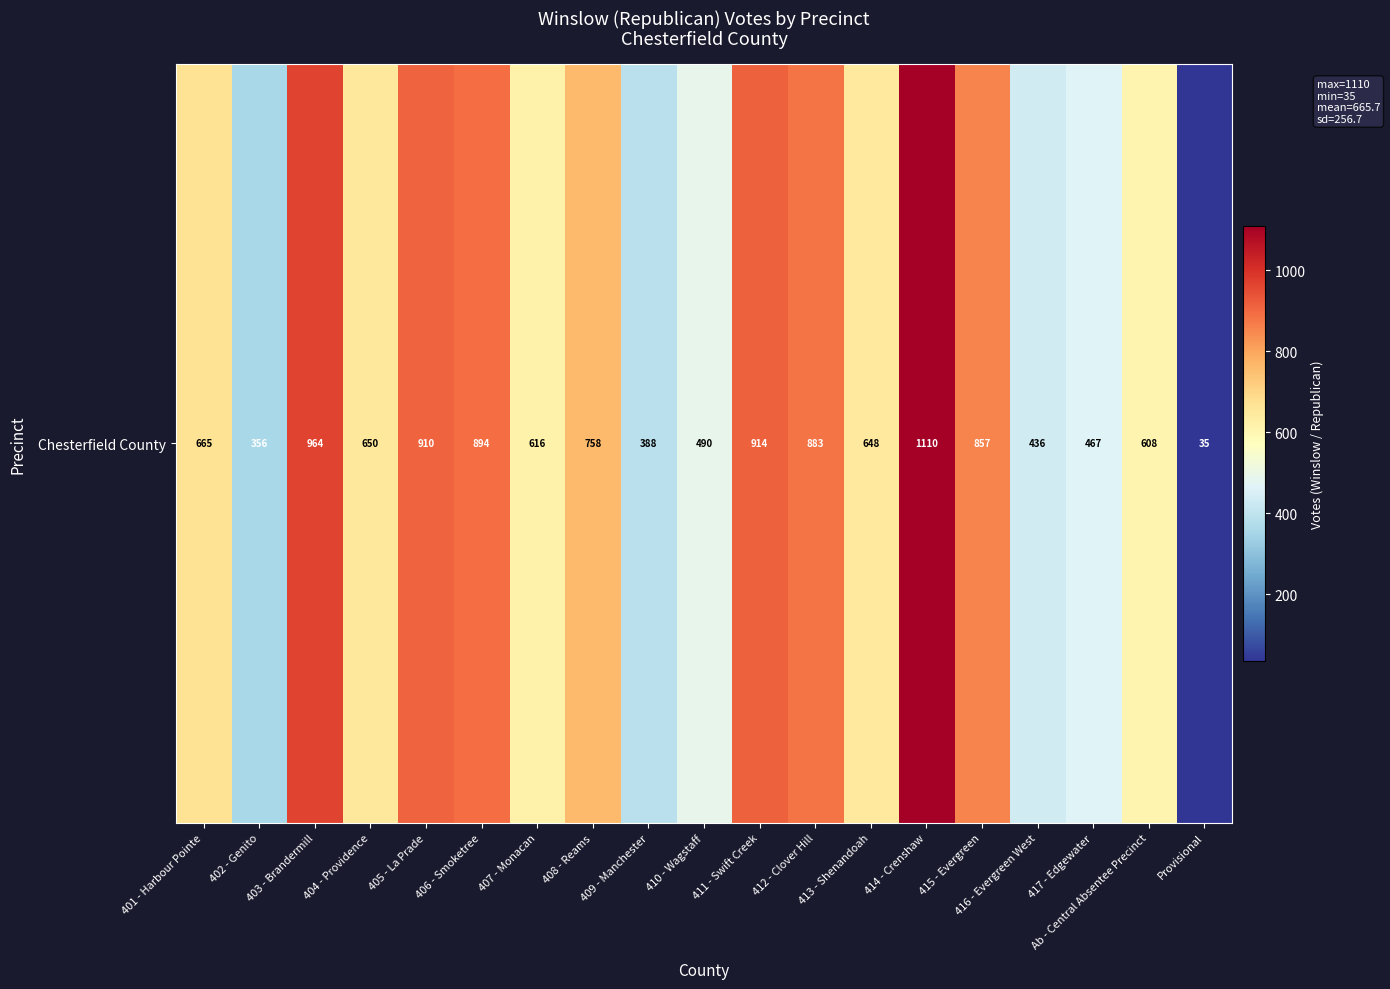

Reading left to right, extract all data points from this chart.

665	356	964	650	910	894	616	758	388	490	914	883	648	1110	857	436	467	608	35